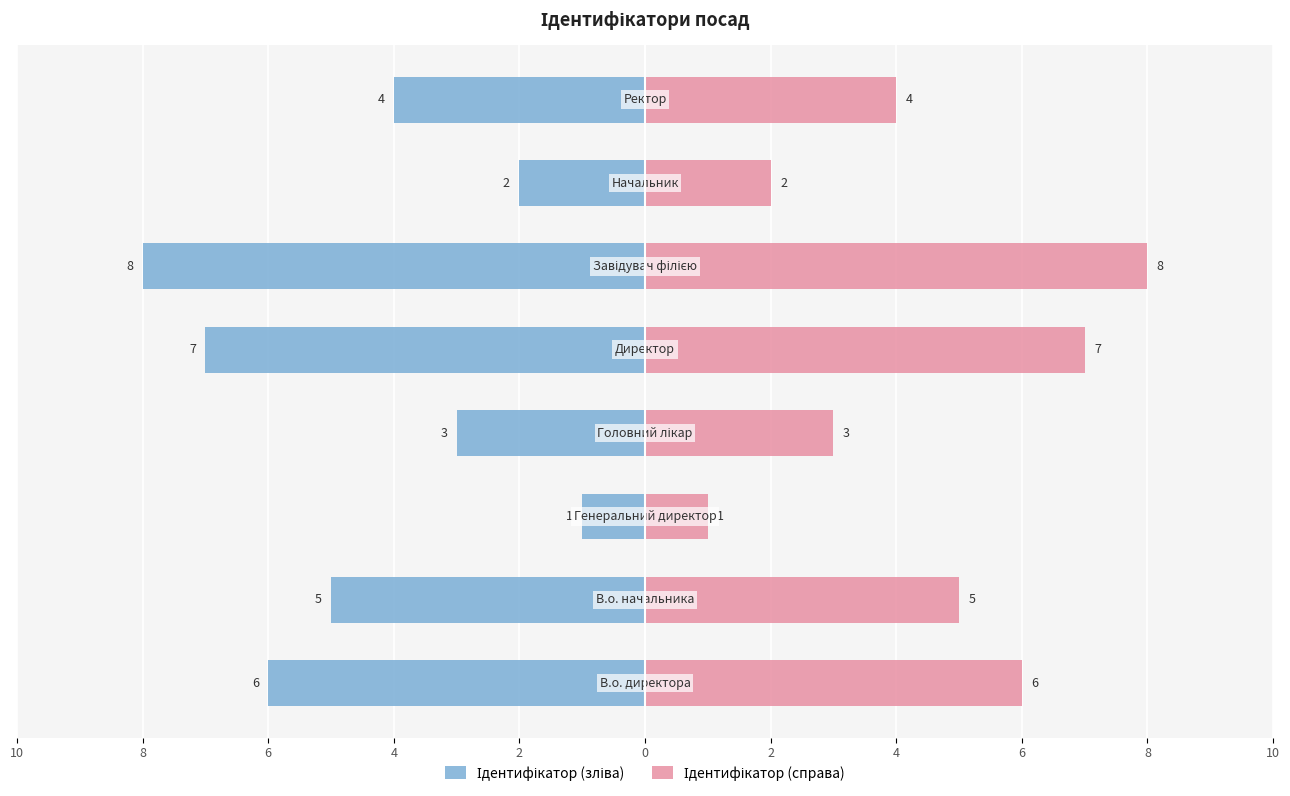

How many data points in Ідентифікатор (зліва) are above -4?

3